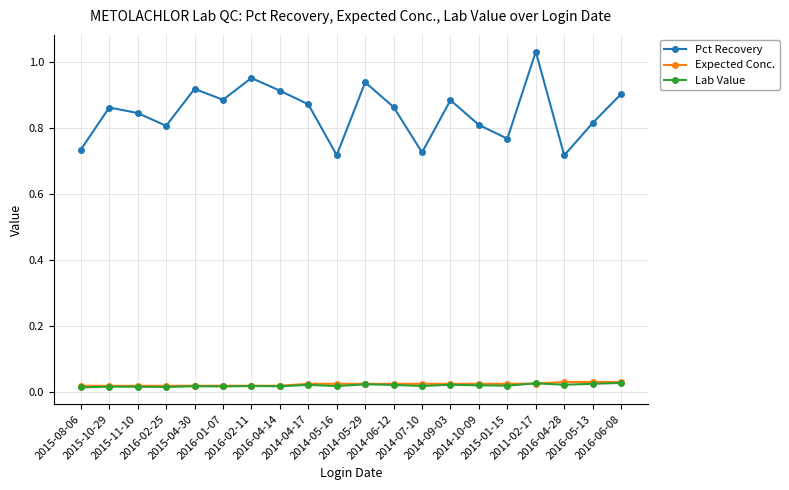

True or false: Lab Value and Pct Recovery intersect in this chart.

False